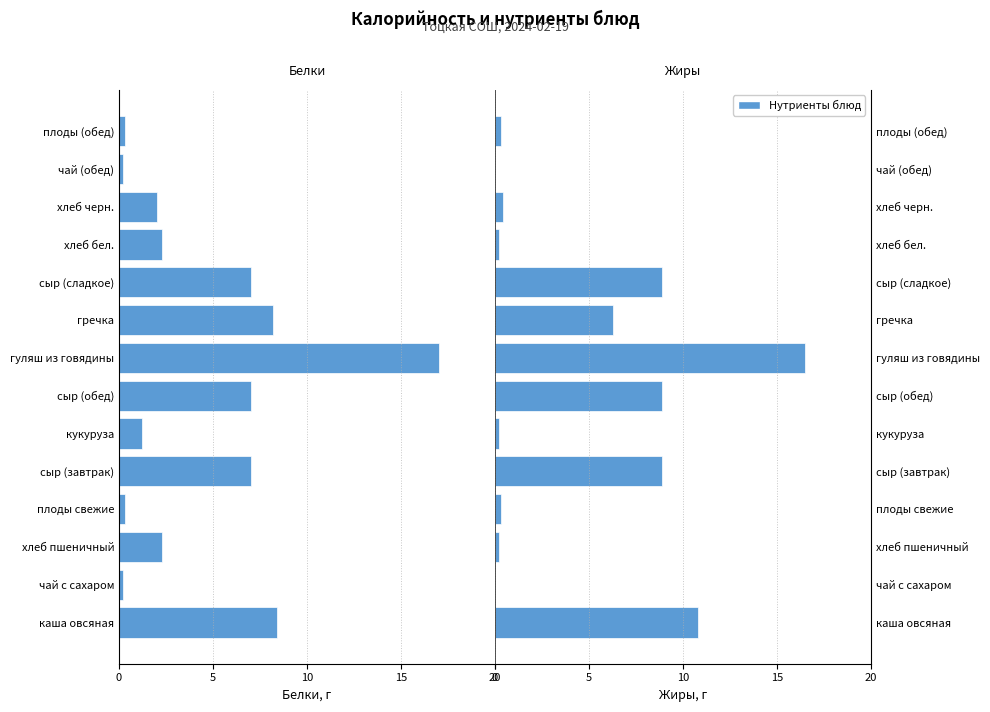

The Жиры series shows 0.0 at чай (обед). True or false?

True